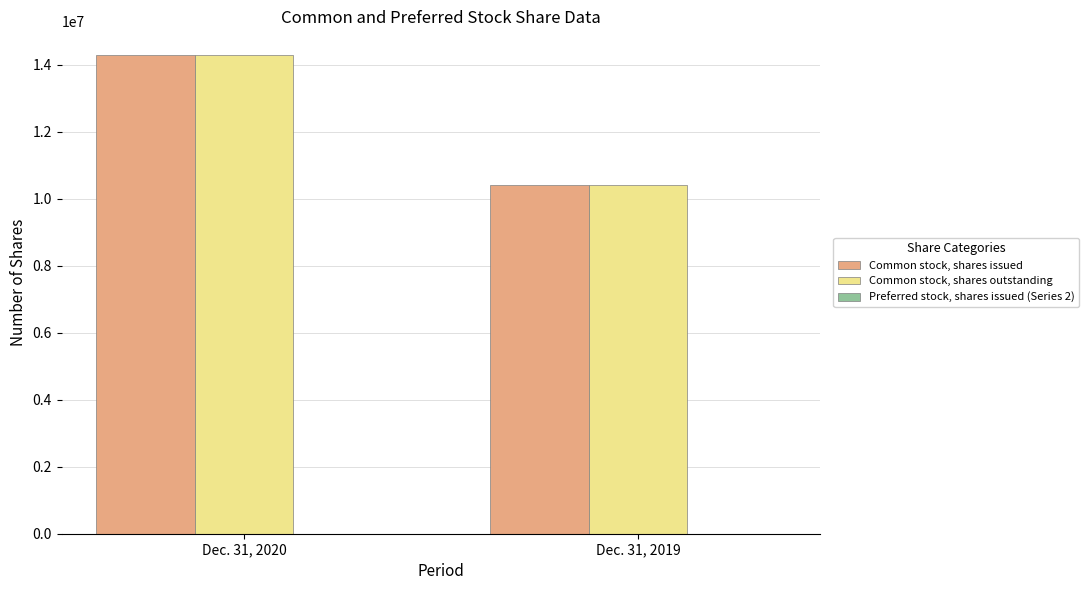

Is the value of Common stock, shares issued at Dec. 31, 2019 greater than the value of Common stock, shares outstanding at Dec. 31, 2020?

No